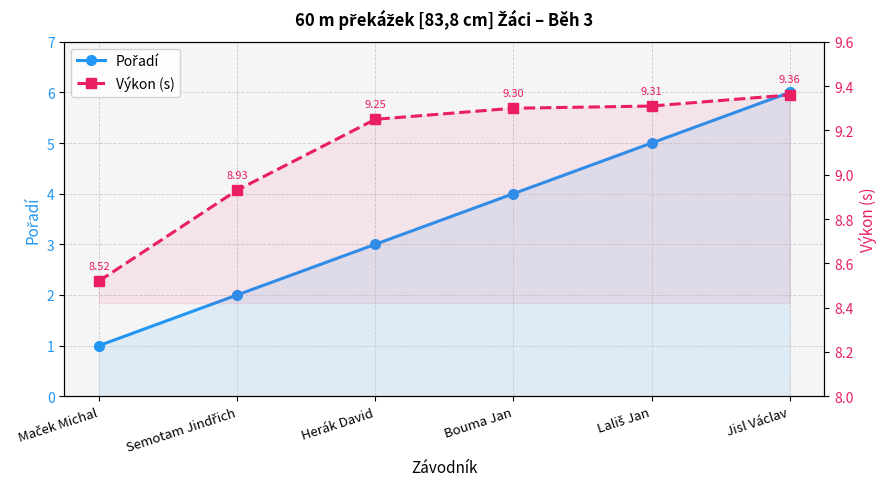

Does the chart display data point markers on the line(s)?

Yes